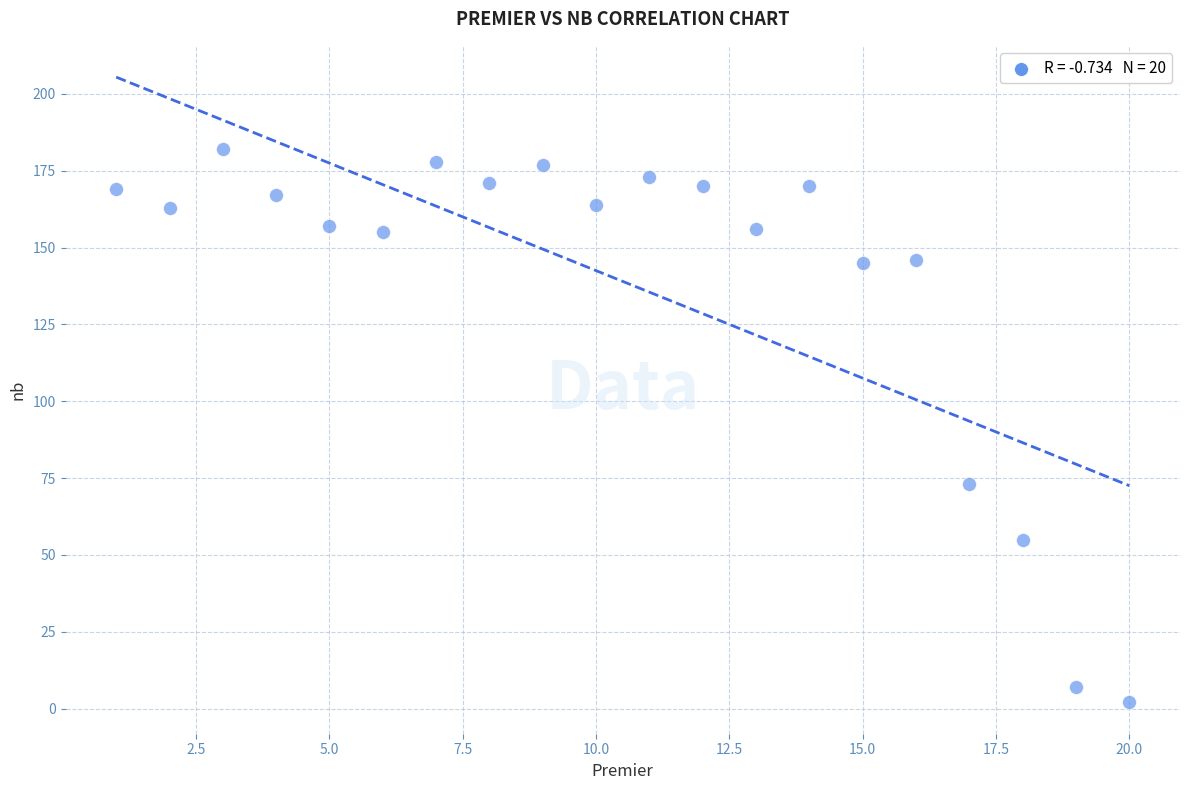

What is the range of Y values (max minus min)?

180